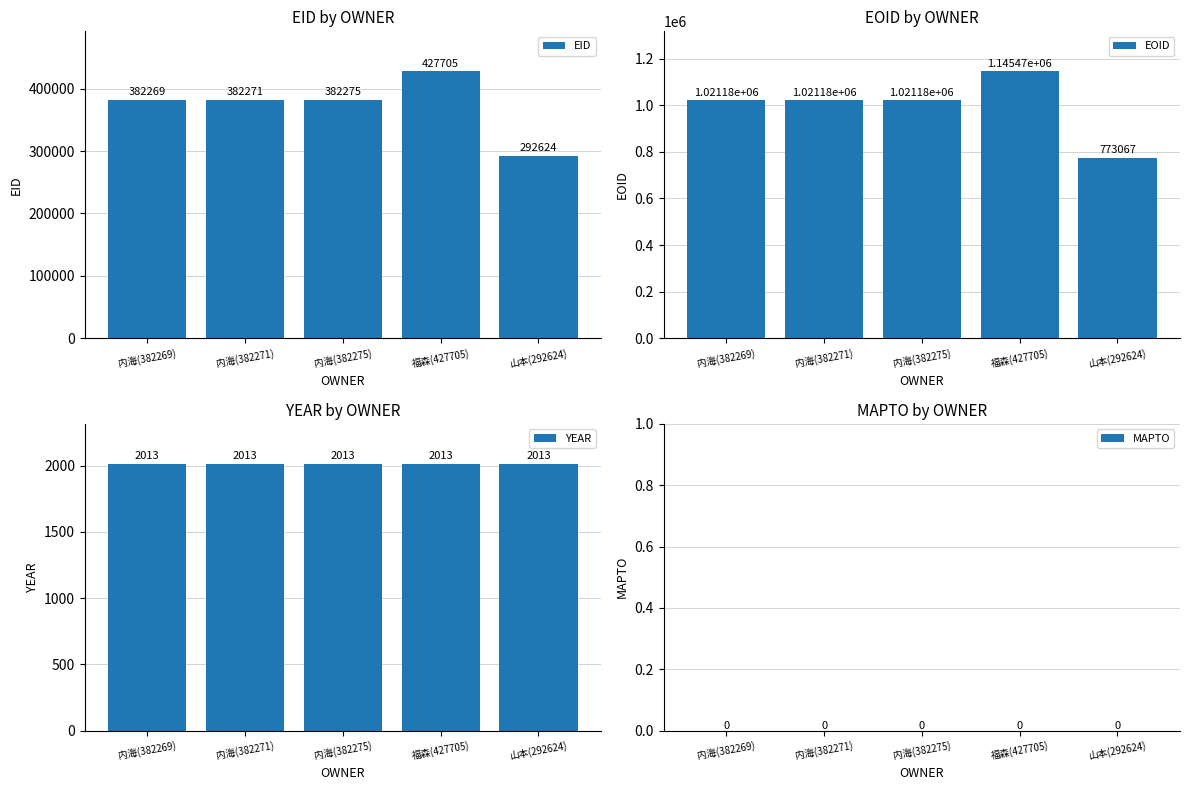

Which series has the largest total across all categories?

EOID